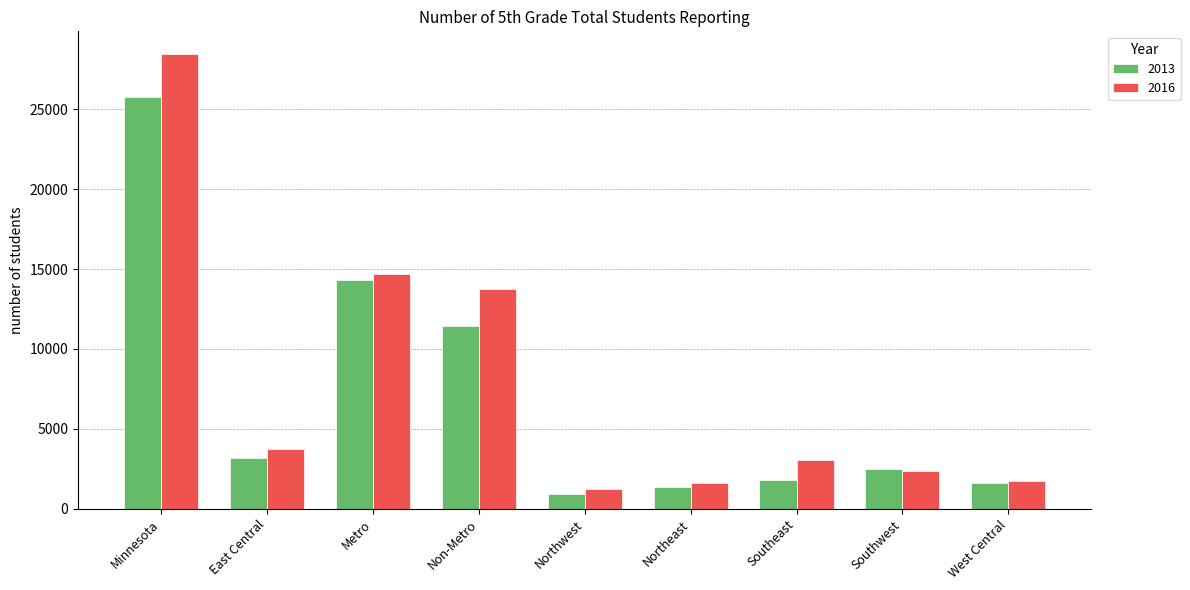

At which label does 2016 reach its peak?

Minnesota